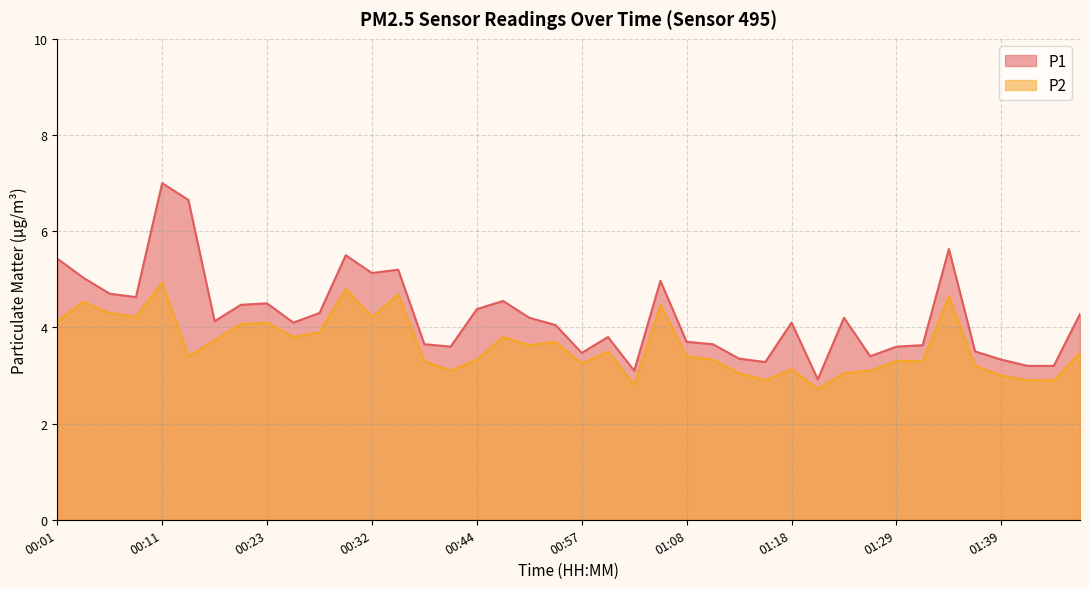

What is the minimum value for P2?

2.7